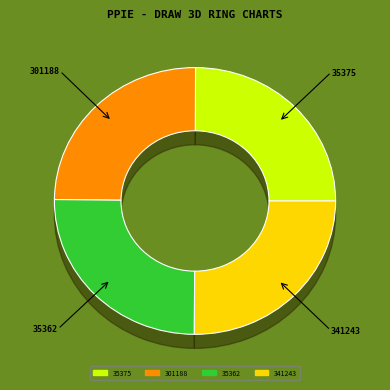

Rank the categories by value from lowest to highest.

301188, 35375, 341243, 35362